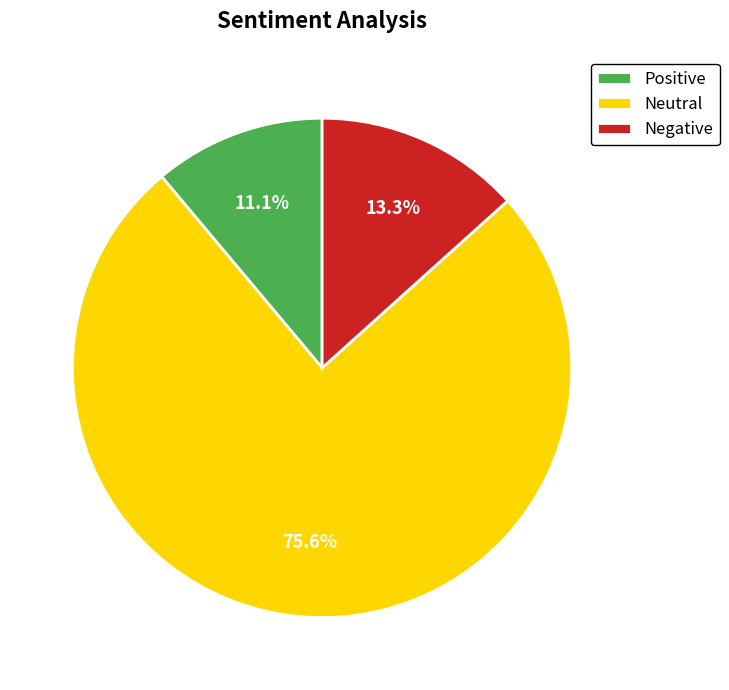

To the nearest percent, what is the difference between the largest and smallest slice percentages?

64%